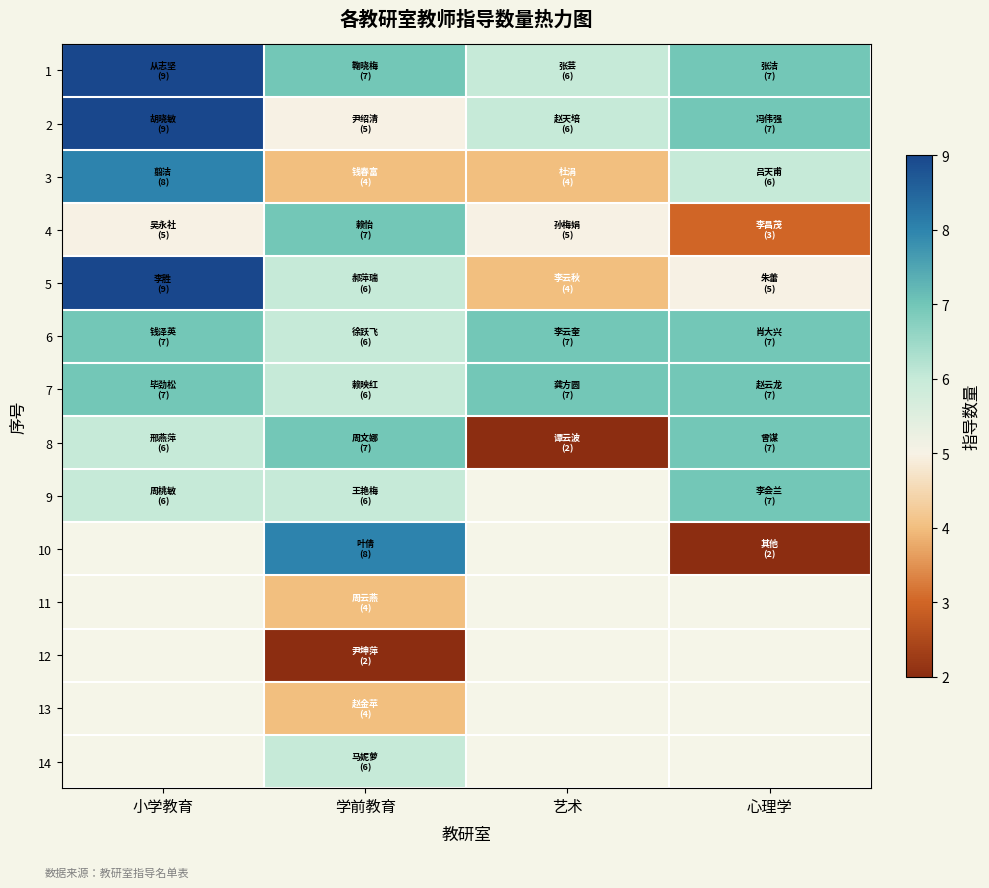

What is the total value across all series at 学前教育?

78.0